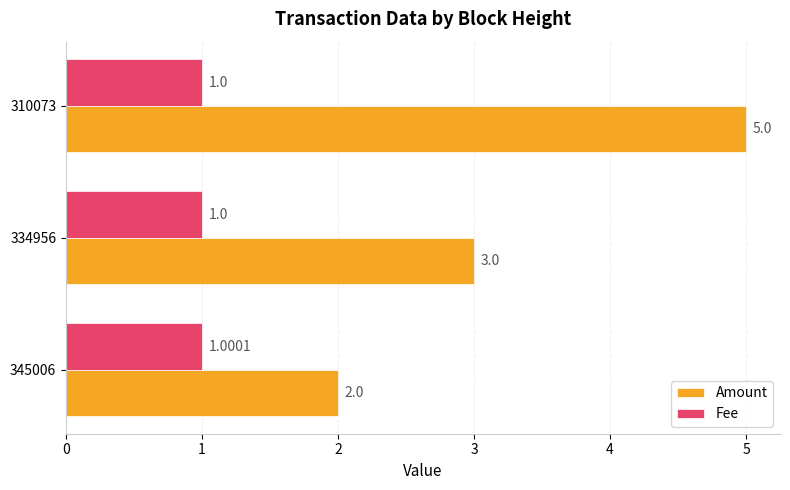

Which series has the largest range (max minus min)?

Amount